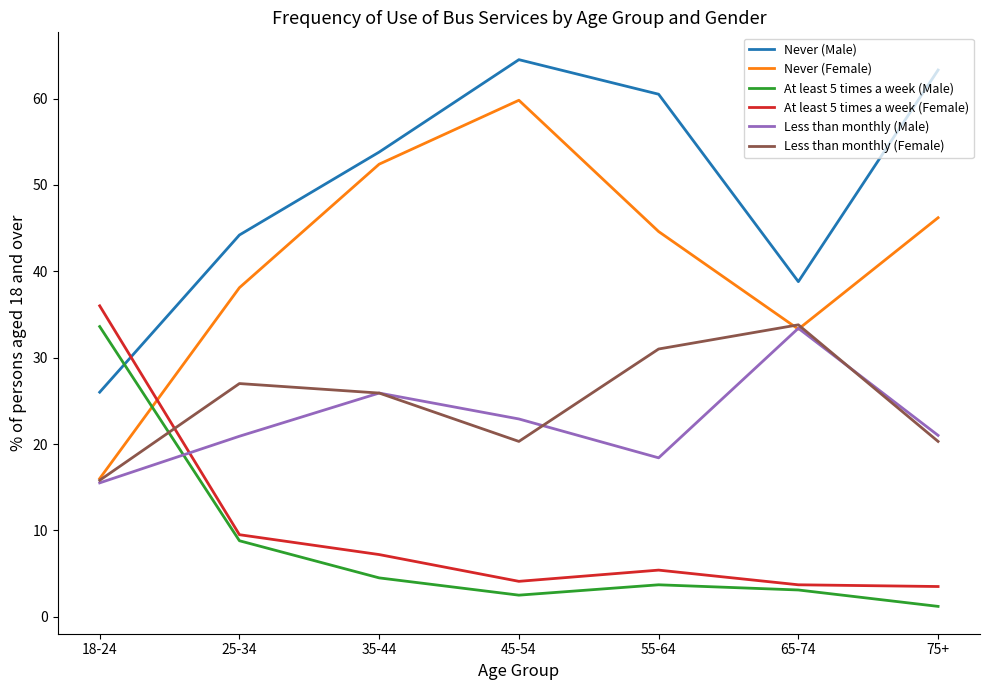

Is the value of Never (Female) at 75+ greater than the value of Less than monthly (Female) at 35-44?

Yes